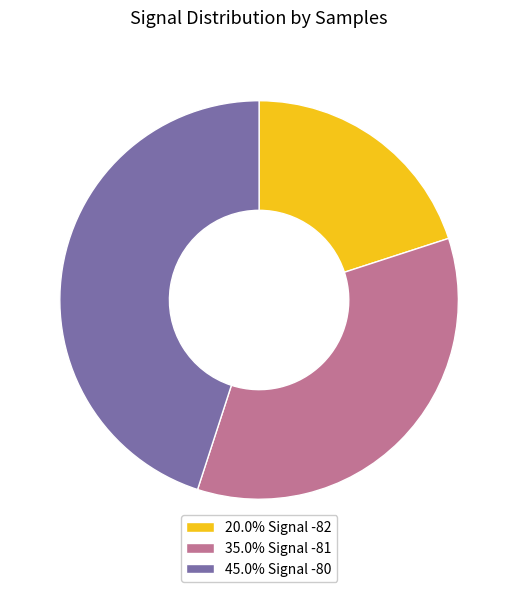

Is 45.0% Signal -80 the majority of the pie?

No